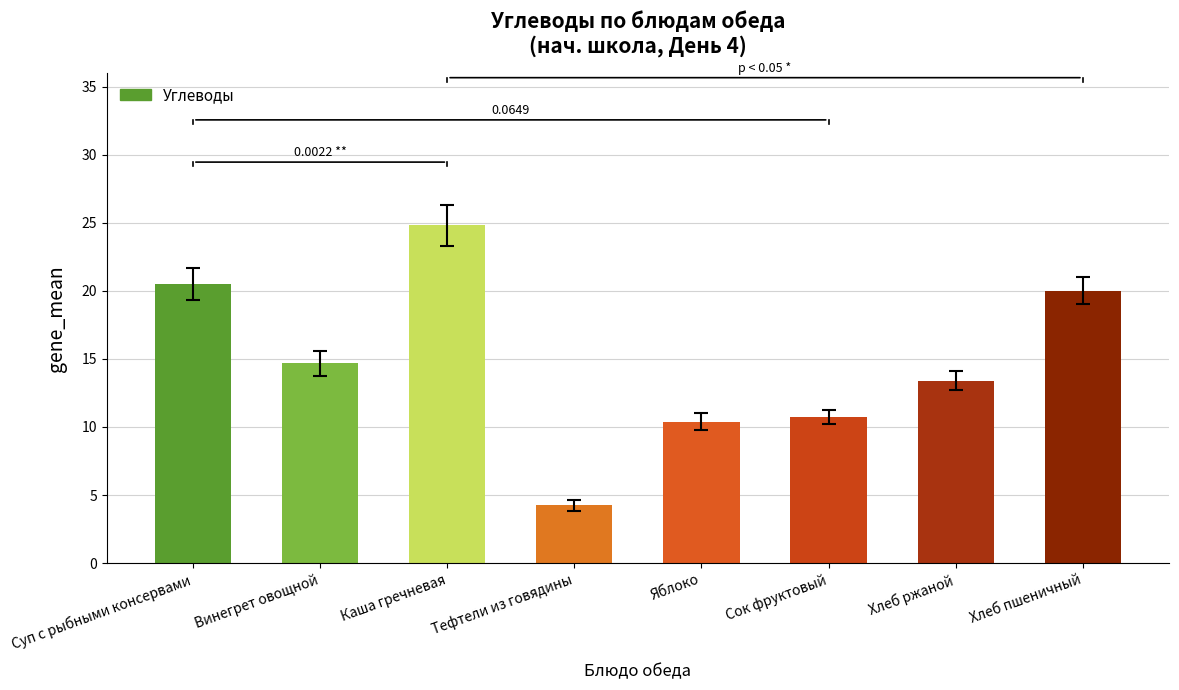

Are the bars grouped side by side (vs. stacked)?

No